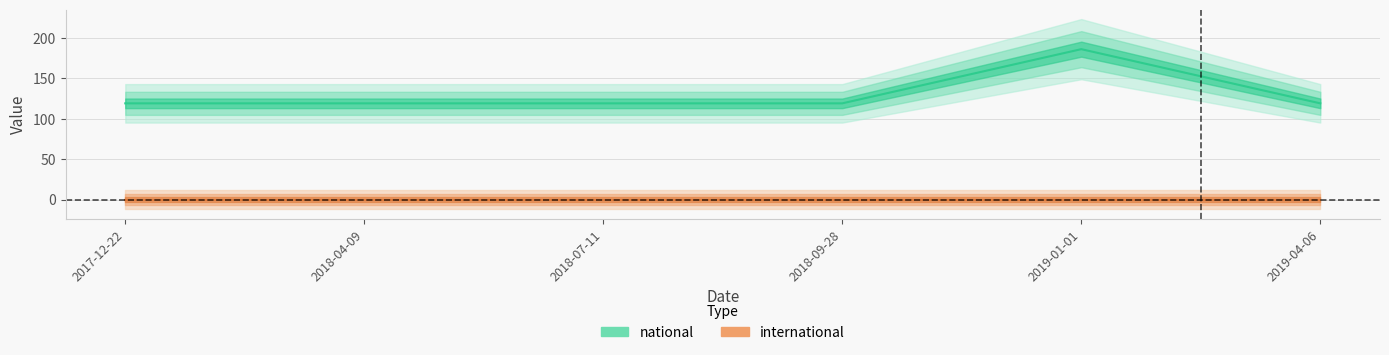

What is the greatest value displayed?

186